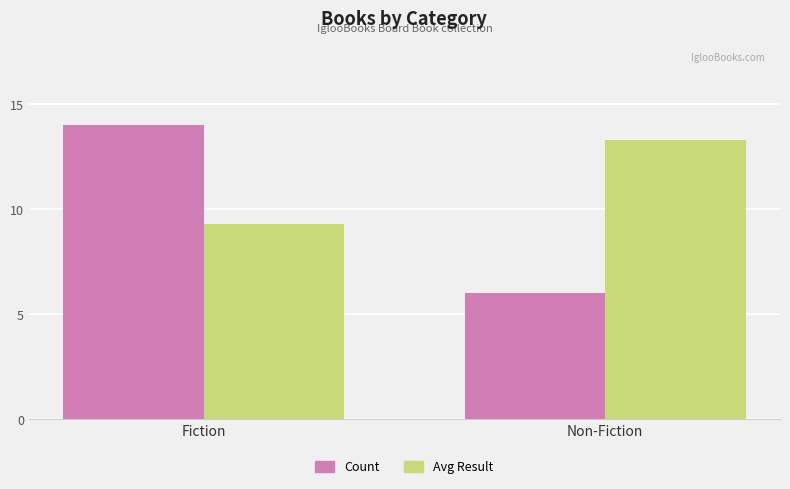

Count the Count values in the range 6 to 14.

2